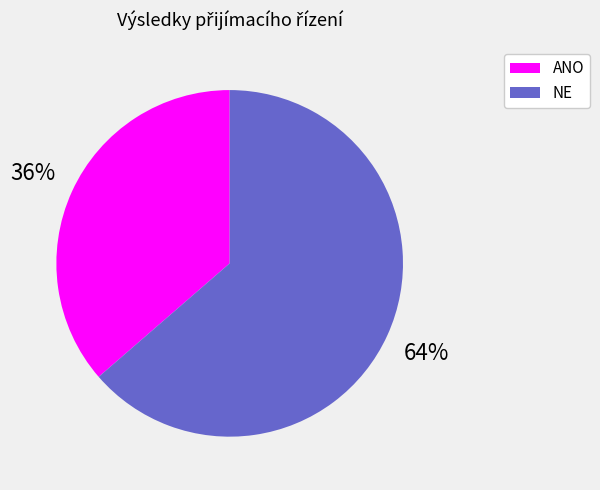

To the nearest percent, what portion does ANO represent?

36%